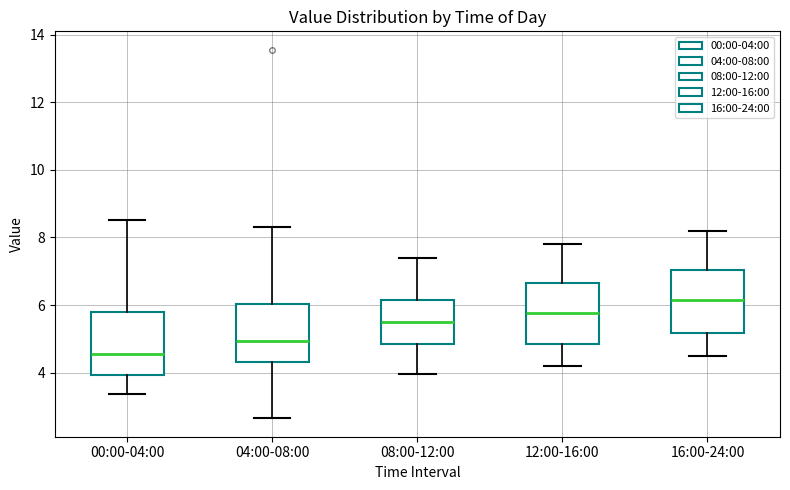

Reading left to right, read every box against the y-axis: the position of its median line, the range the box covers, and the ends of its whiskers. The values are not printed on the chart, so give them approximately, as read against the axis.

00:00-04:00: median 4.6, box 4.0 to 5.8, whiskers 3.4 to 8.6
04:00-08:00: median 5.0, box 4.4 to 6.0, whiskers 2.6 to 8.4
08:00-12:00: median 5.6, box 4.8 to 6.2, whiskers 4.0 to 7.4
12:00-16:00: median 5.8, box 4.8 to 6.6, whiskers 4.2 to 7.8
16:00-24:00: median 6.2, box 5.2 to 7.0, whiskers 4.6 to 8.2